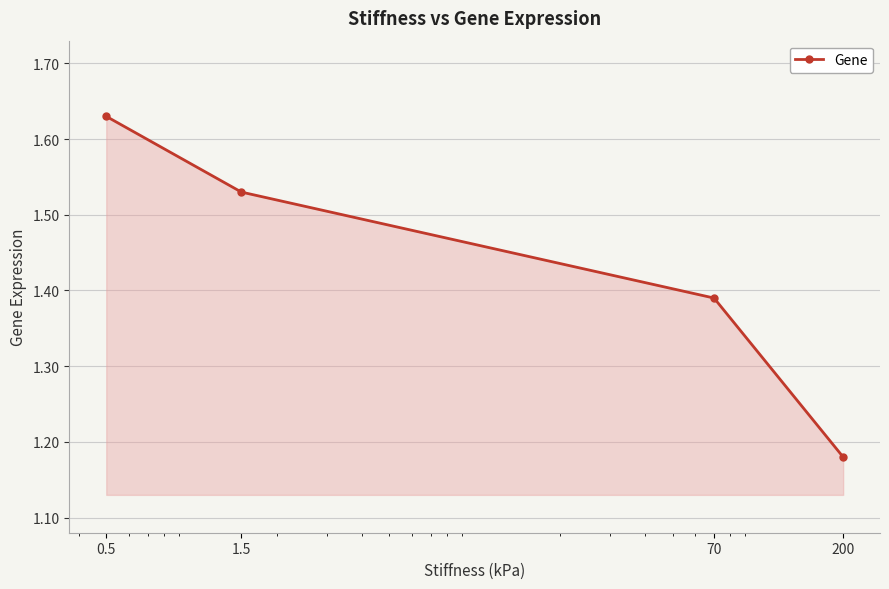

How many lines are shown in the chart?

1